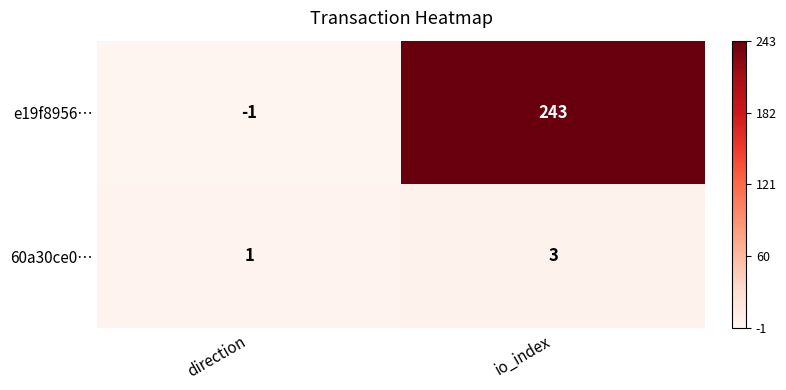

What is the maximum value shown in the chart?

243